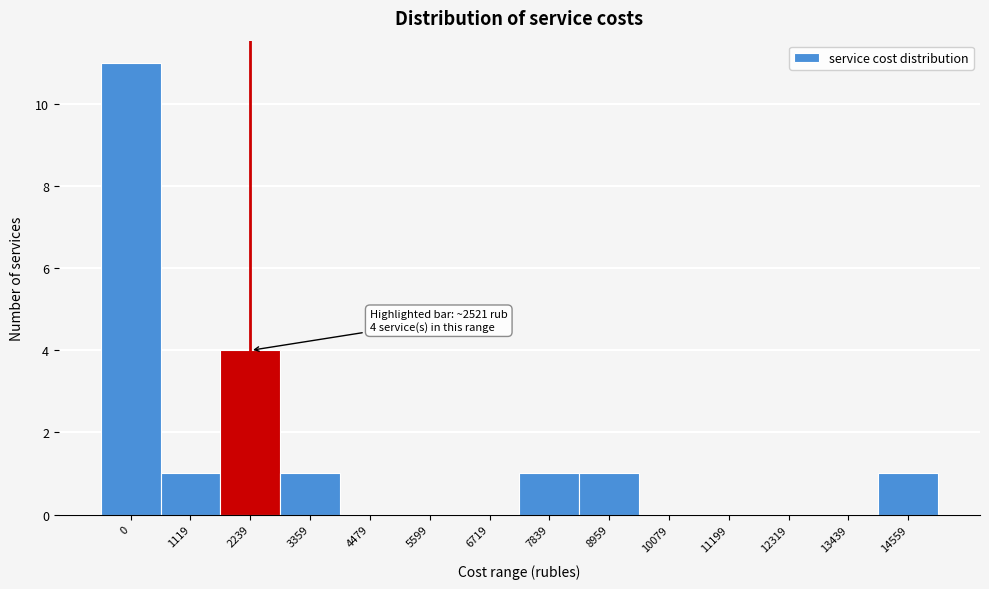

Reading left to right, what are all the values shown in this chart?

0=11	1119=1	2239=4	3359=1	4479=0	5599=0	6719=0	7839=1	8959=1	10079=0	11199=0	12319=0	13439=0	14559=1